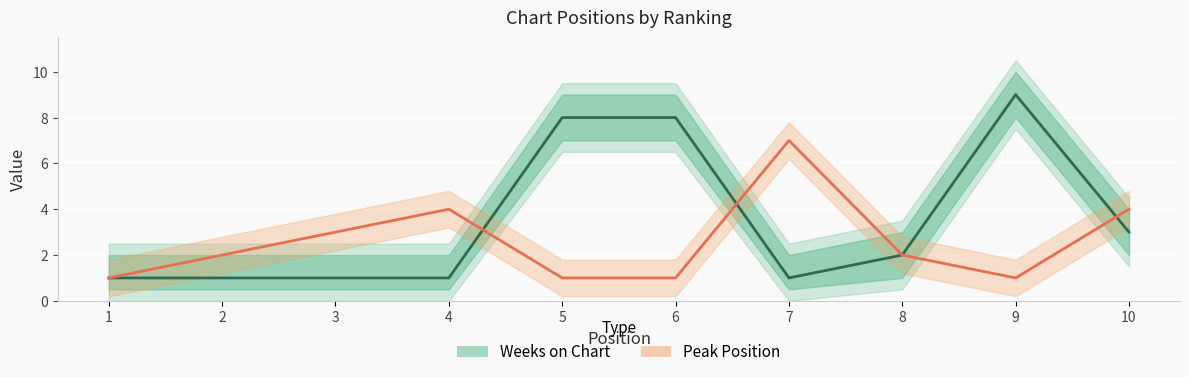

Which category has the lowest value in the Peak Position series?

1